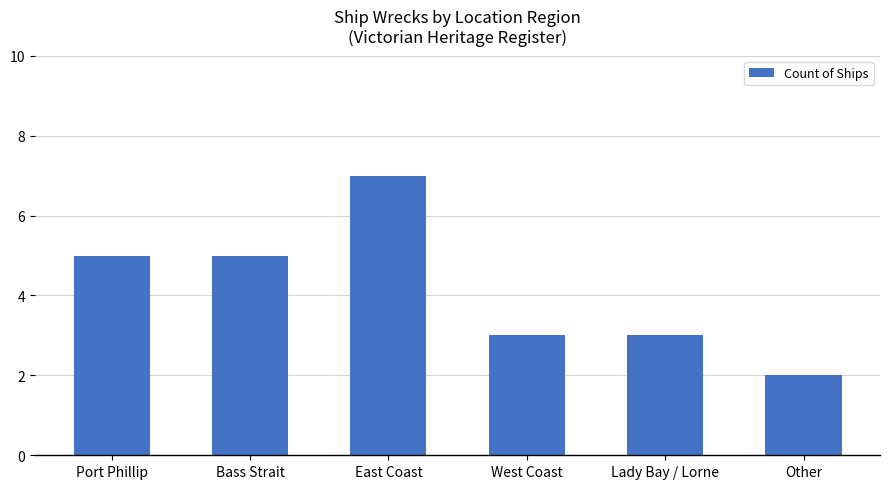

Does the chart contain stacked bars?

No